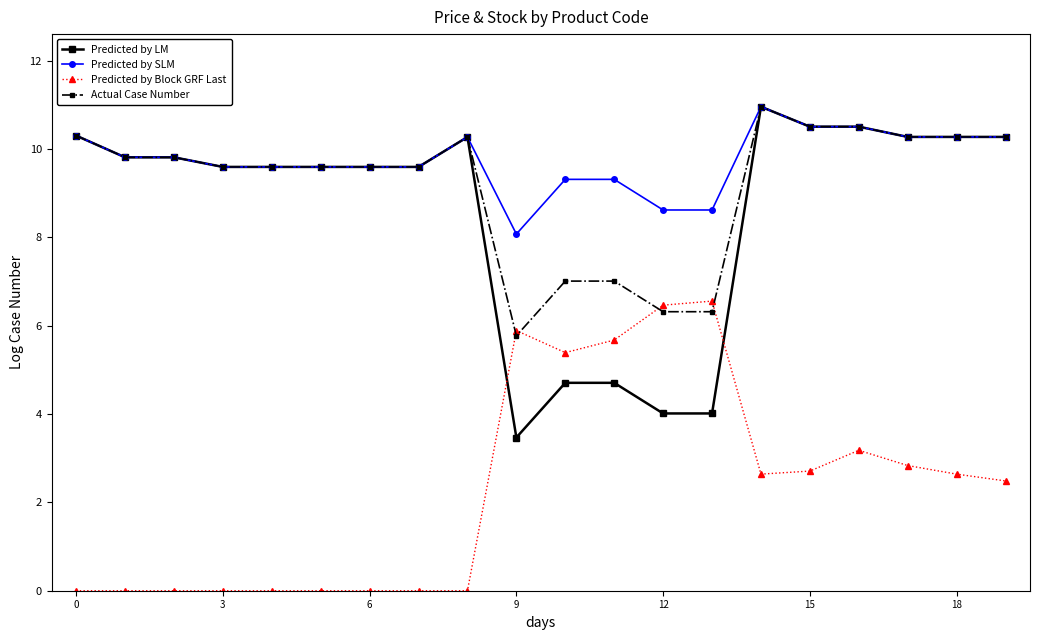

Reading right to left, transcribe all the data shown in this chart.

Predicted by LM: 10.3	10.3	10.3	10.5	10.5	11.0	4.0	4.0	4.7	4.7	3.5	10.3	9.6	9.6	9.6	9.6	9.6	9.8	9.8	10.3
Predicted by SLM: 10.3	10.3	10.3	10.5	10.5	11.0	8.6	8.6	9.3	9.3	8.1	10.3	9.6	9.6	9.6	9.6	9.6	9.8	9.8	10.3
Predicted by Block GRF Last: 2.5	2.6	2.8	3.2	2.7	2.6	6.6	6.5	5.7	5.4	5.9	0.0	0.0	0.0	0.0	0.0	0.0	0.0	0.0	0.0
Actual Case Number: 10.3	10.3	10.3	10.5	10.5	11.0	6.3	6.3	7.0	7.0	5.8	10.3	9.6	9.6	9.6	9.6	9.6	9.8	9.8	10.3